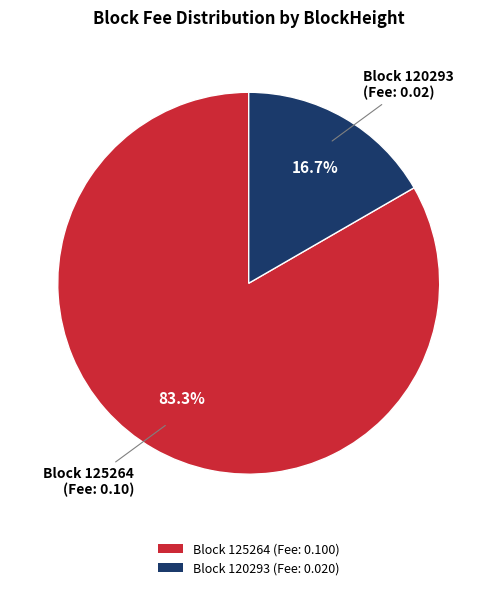

What is the majority slice?

Block 125264 (Fee: 0.100)